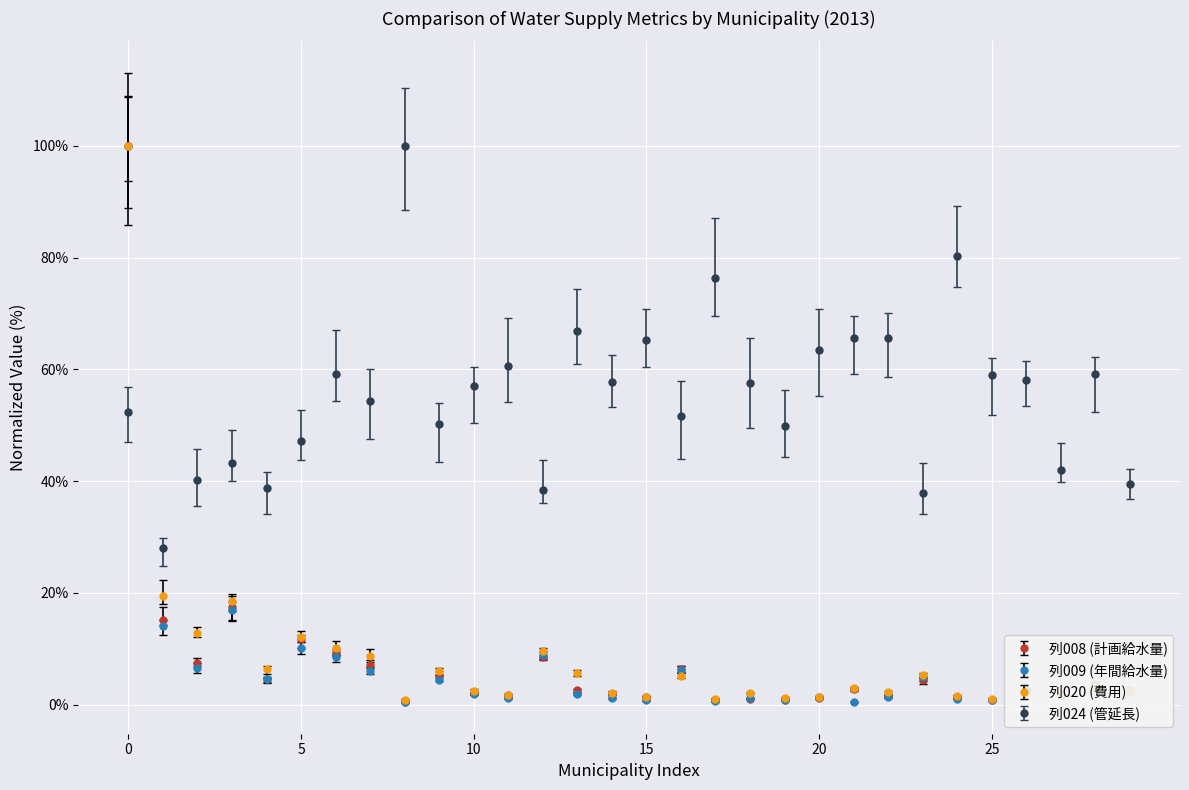

True or false: 列009 (年間給水量) has more than 1 points higher than both neighbors.

True